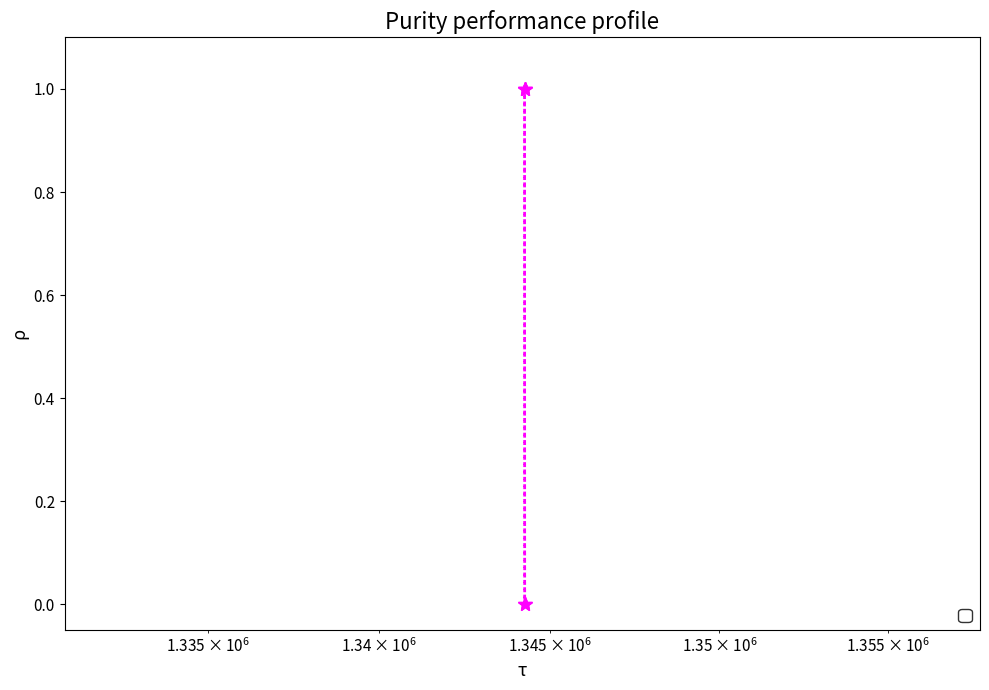

Reading right to left, list all the values displayed in this chart.

0	0	1	1	1